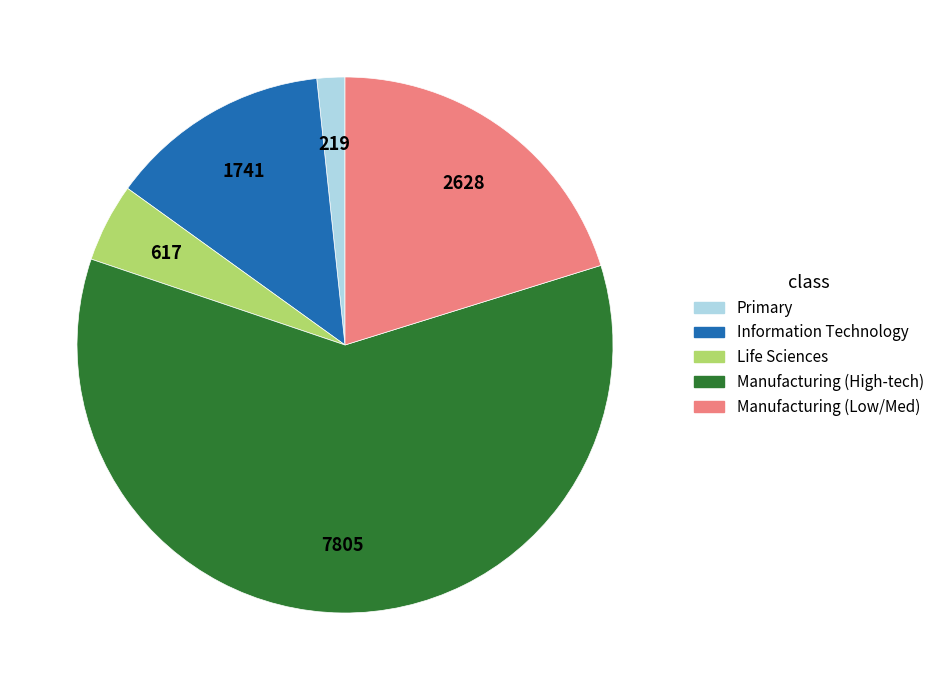

Does any single category account for the majority?

Yes